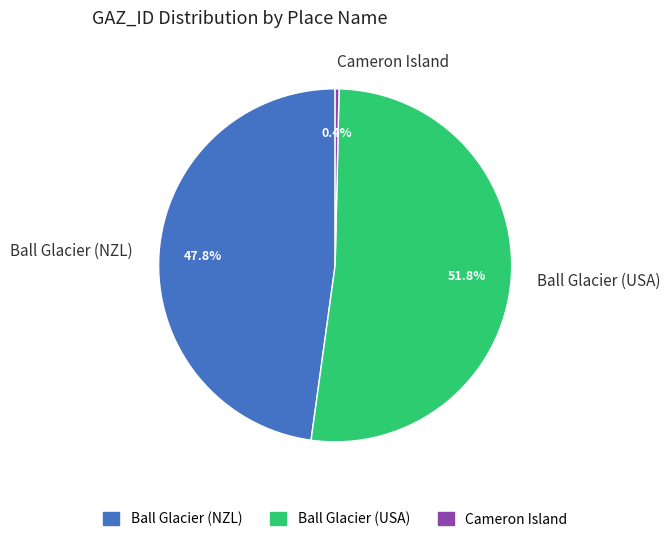

To the nearest percent, what percentage of the pie is Ball Glacier (NZL)?

48%